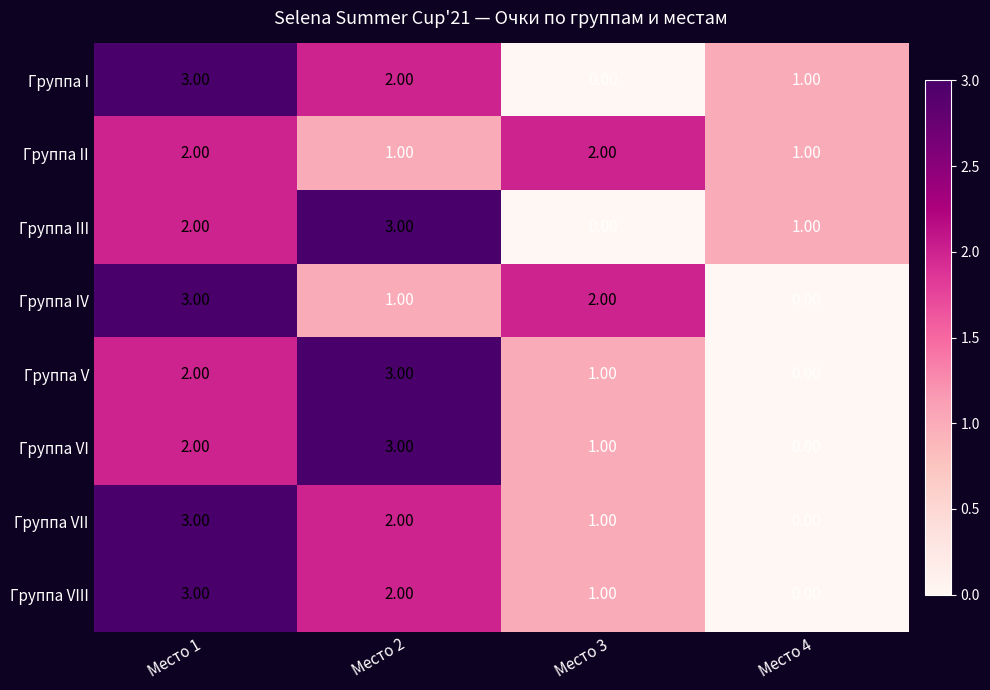

At which category is the sum across all series the highest?

Место 1